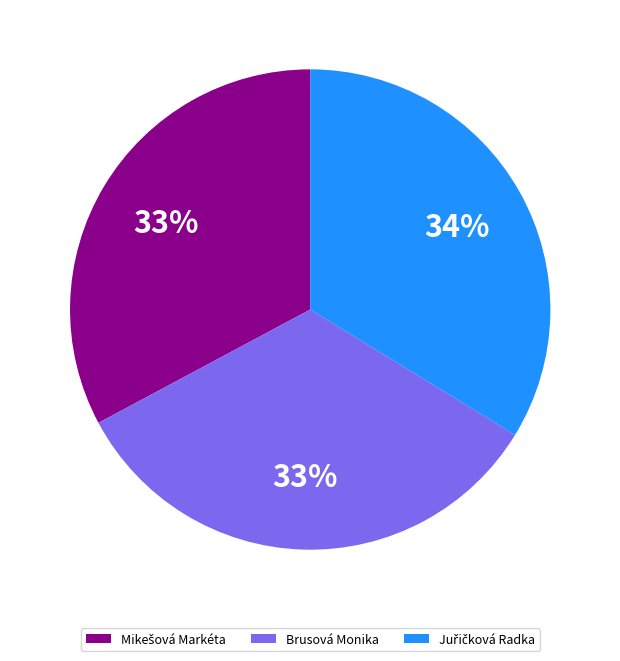

Does Brusová Monika account for over 50% of the chart?

No